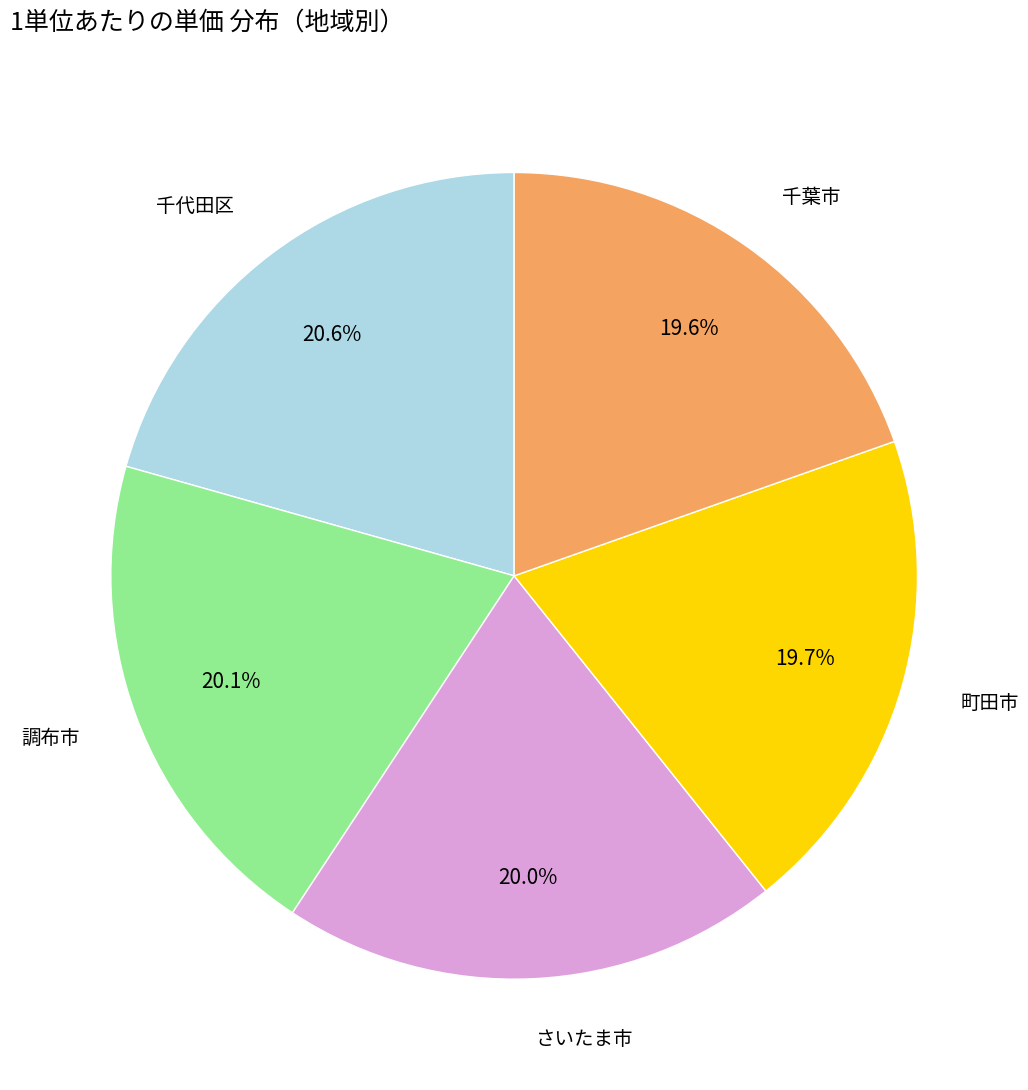

To the nearest percent, what portion does 町田市 represent?

20%